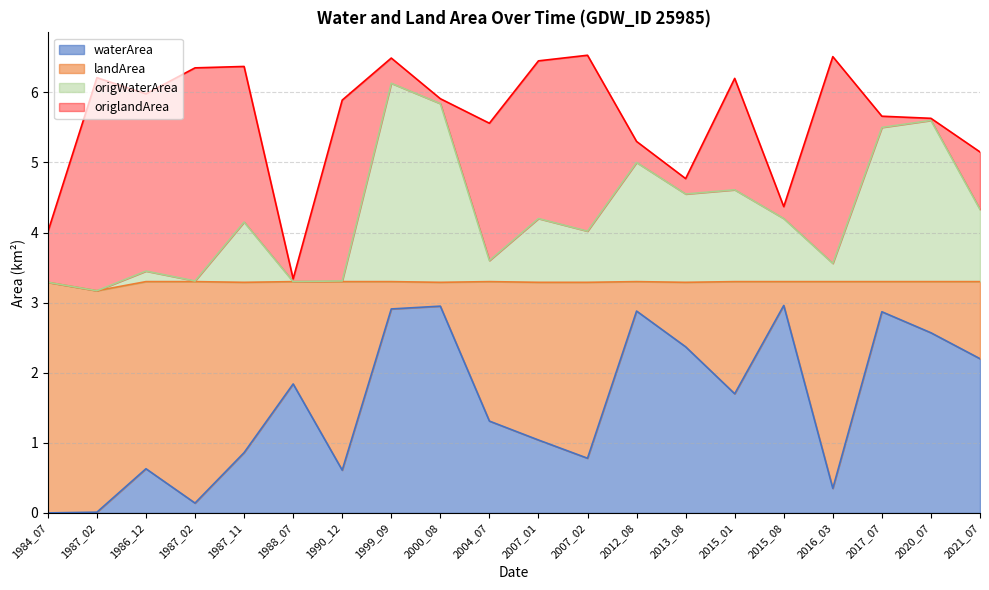

What is the maximum value for origWaterArea?

6.1